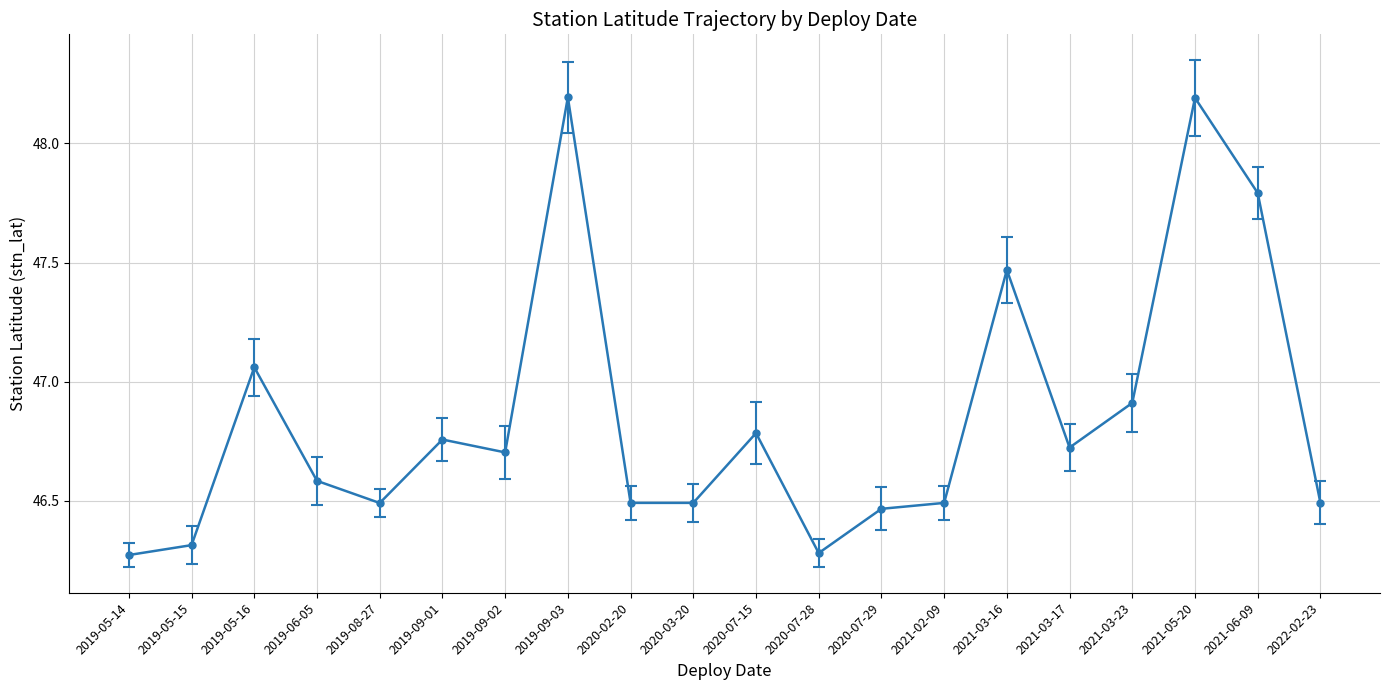

What is the difference between the values at 2021-03-16 and 2020-07-28?

1.2